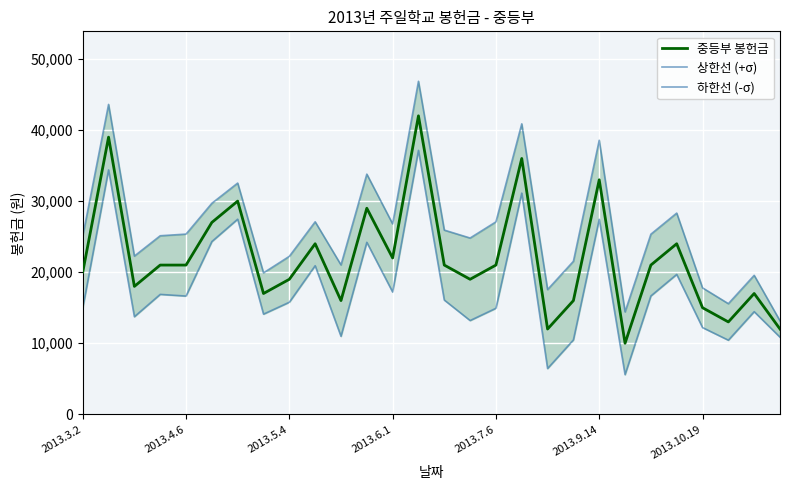

How many lines are shown in the chart?

3